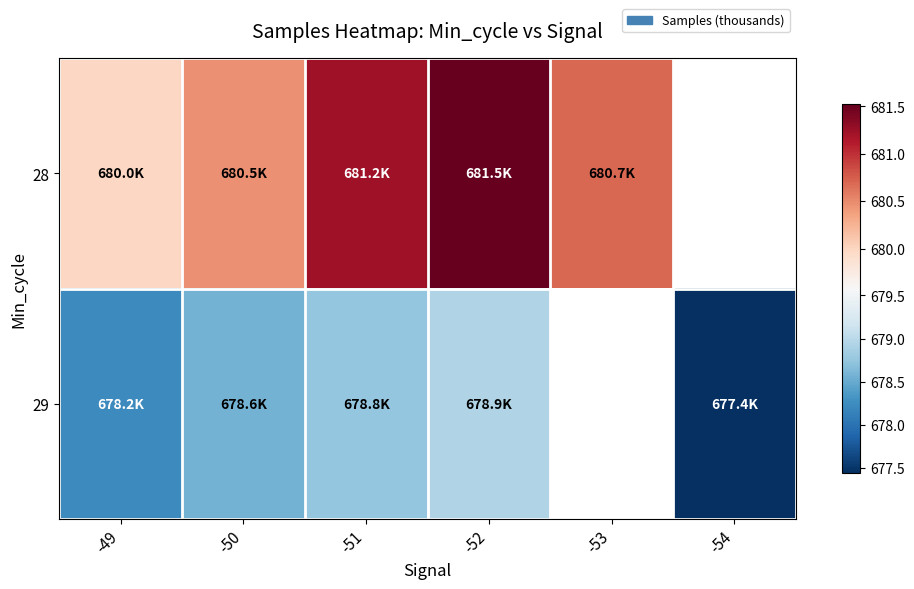

Rank the series by their maximum value, from highest to lowest.

28, 29